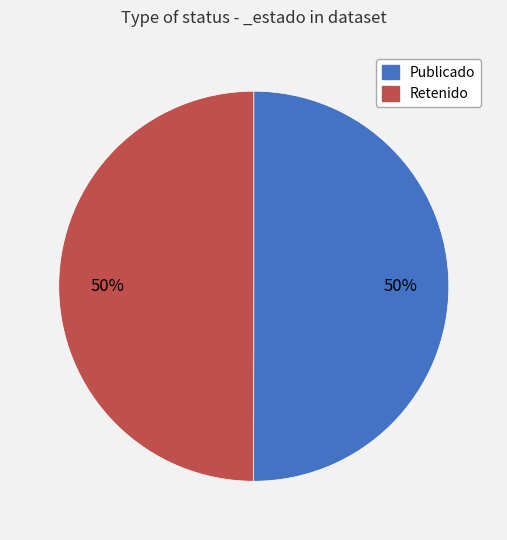

To the nearest percent, what is the average slice percentage?

50%